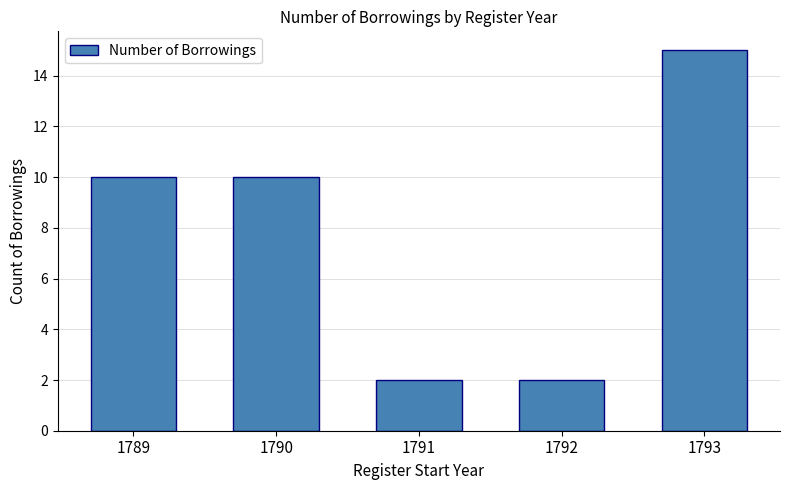

Is it true that the value at 1792 is 2?

True